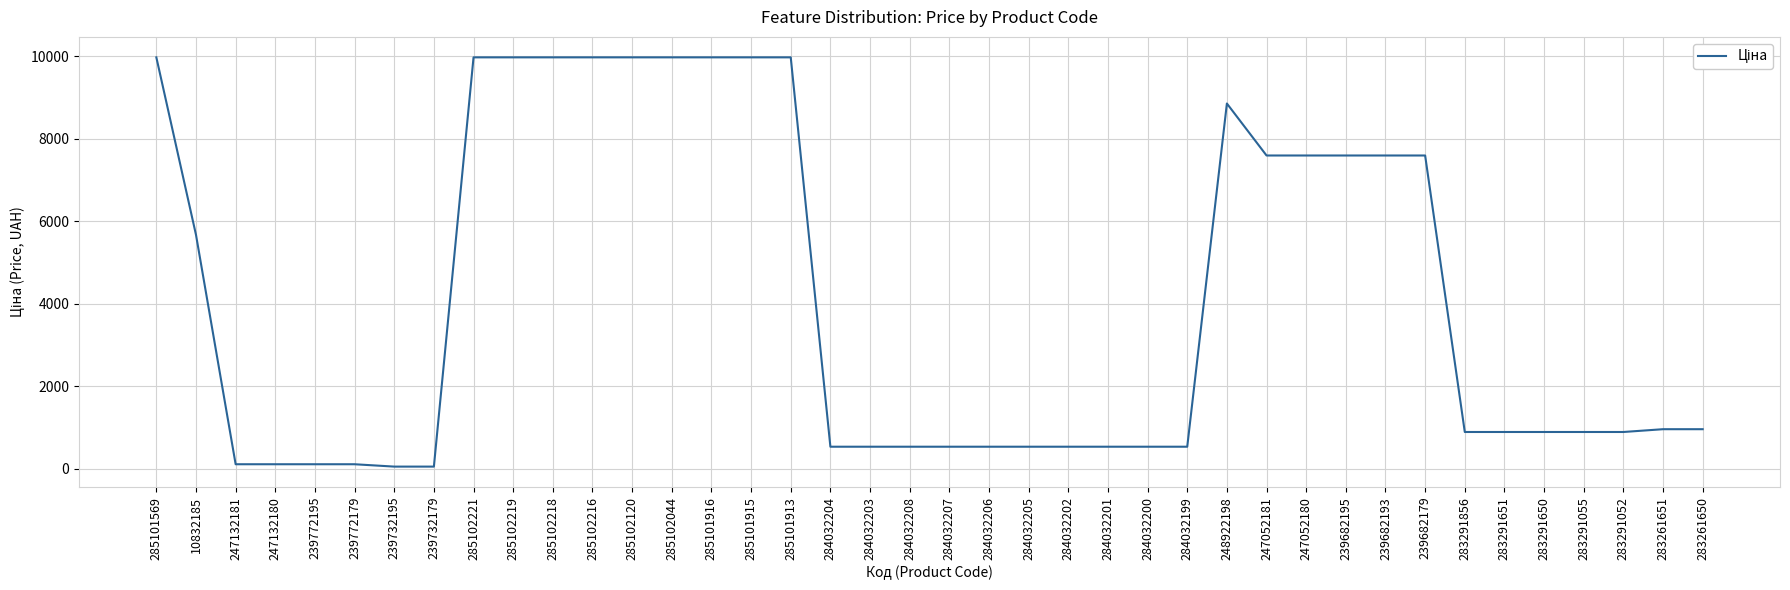

True or false: the data shows 963.5 at 283261651.

True